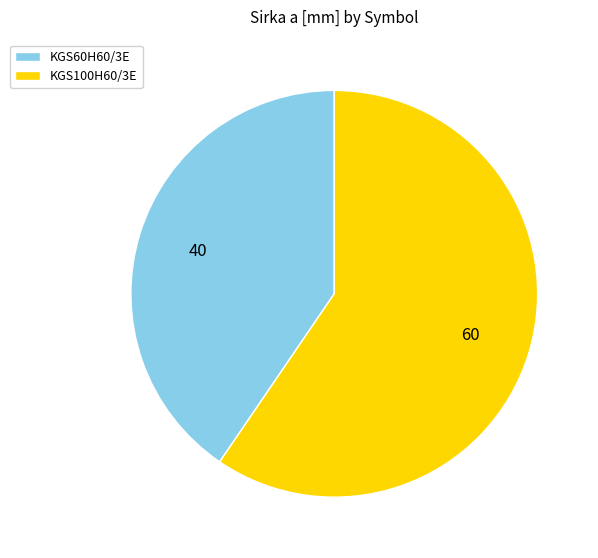

Is the sum of KGS100H60/3E and KGS60H60/3E greater than half?

Yes